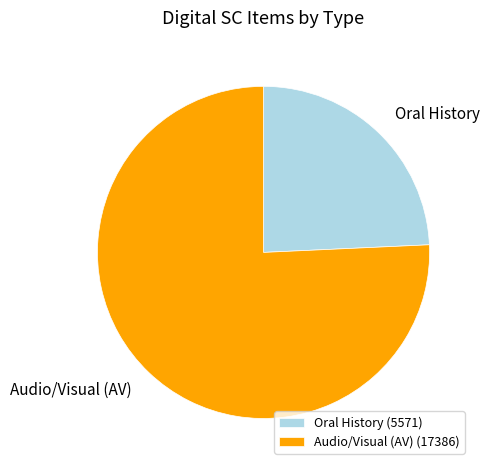

Does Oral History represent more than half of the total?

No